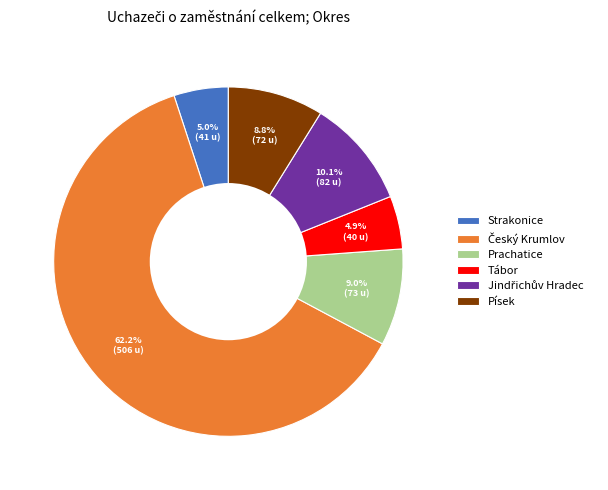

Does Písek account for over 50% of the chart?

No